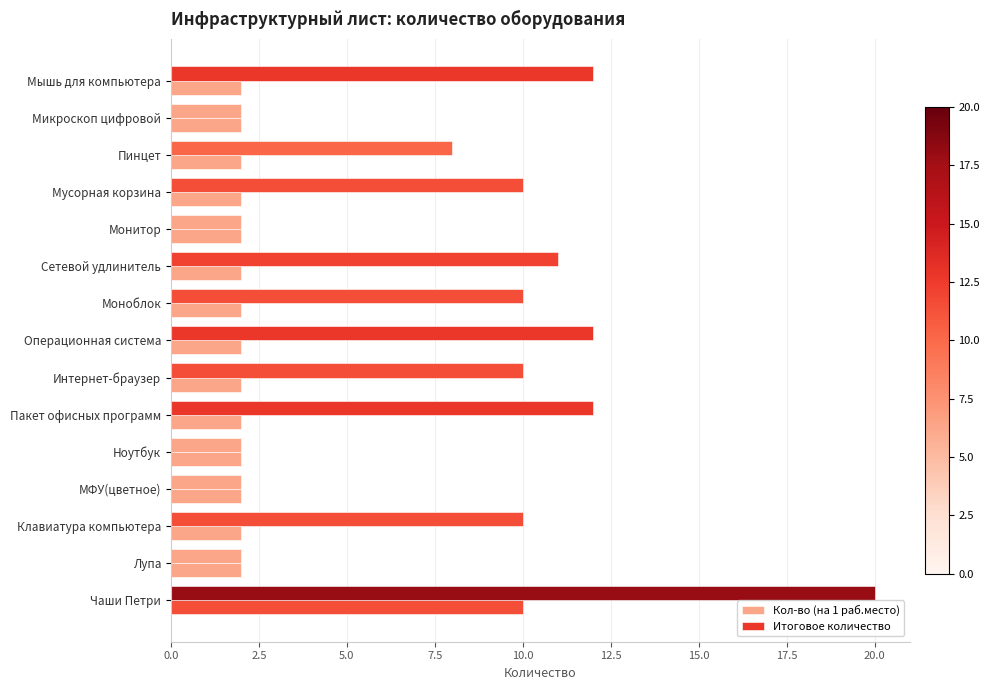

What is the value of the Итоговое количество bar at the 11th from the left?

2